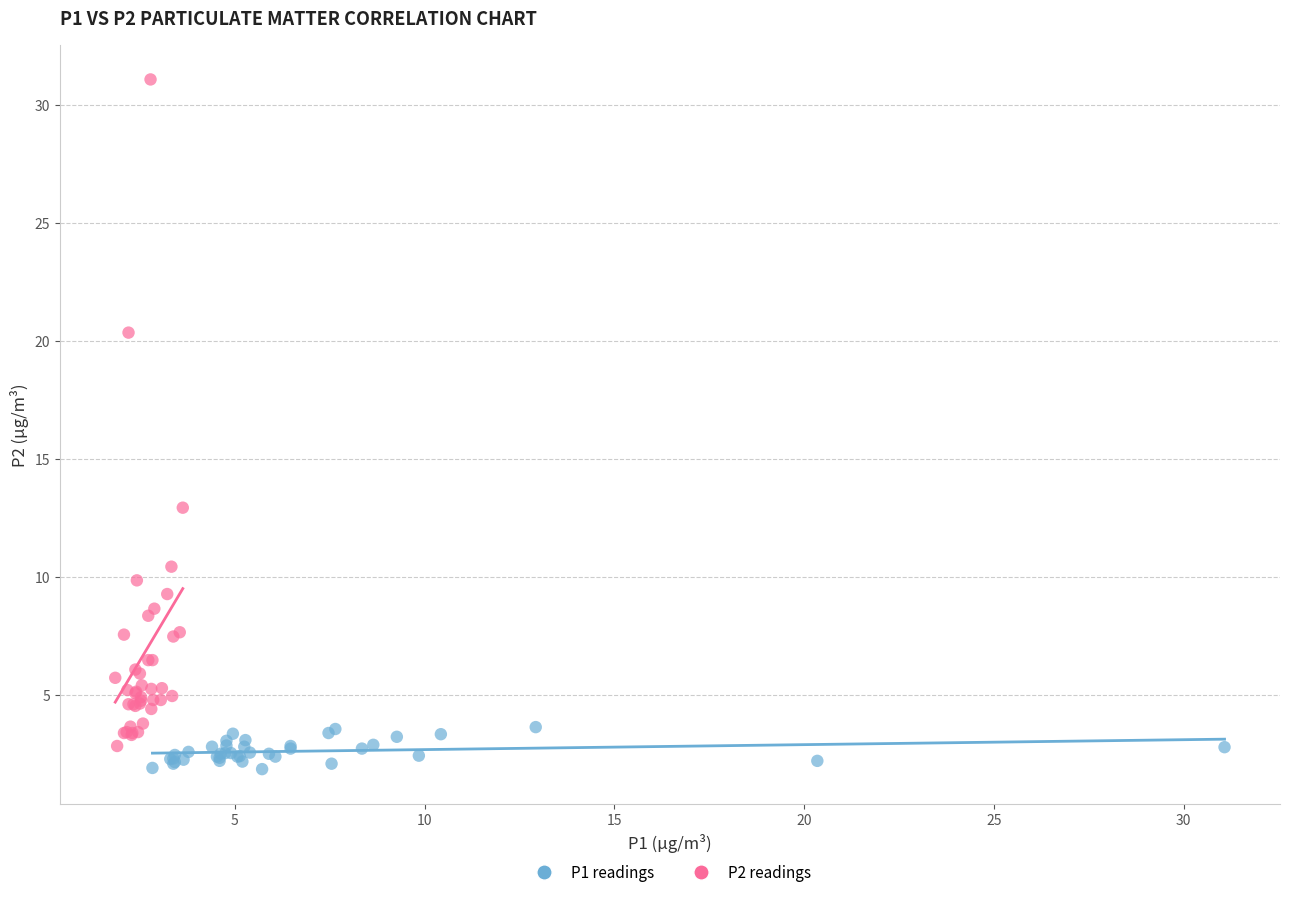

Which series reaches the maximum Y coordinate?

P2 readings